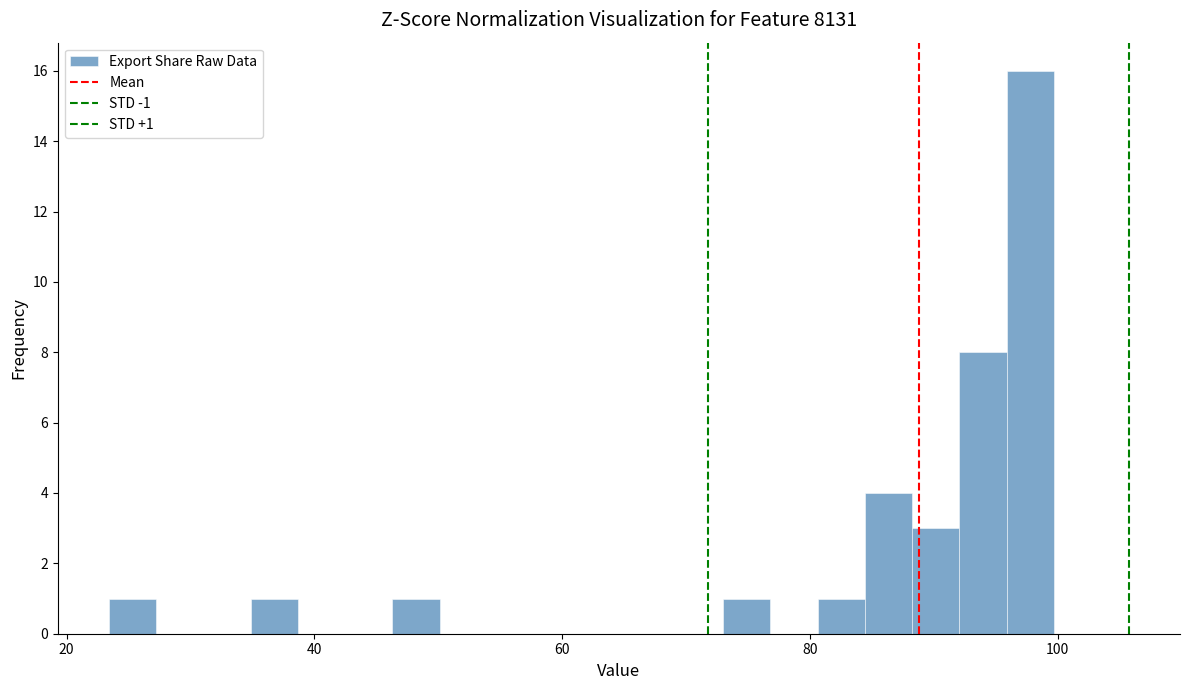

Read against the x-axis, roughly where is the centre of the tallest bar?

98